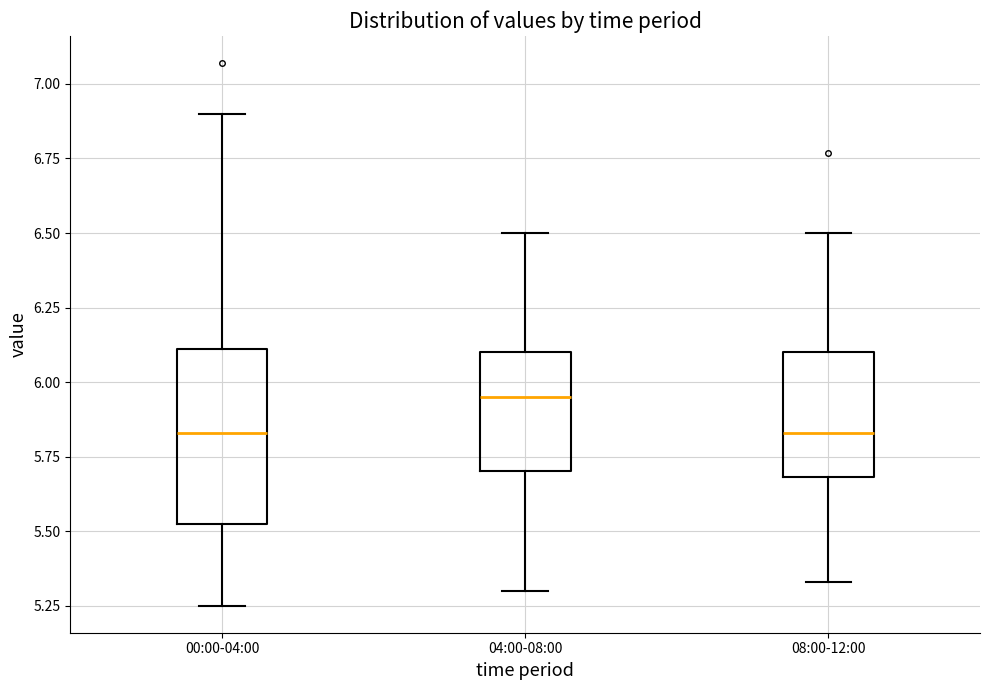

Comparing the boxes themselves (not the whiskers), which one is the tallest?

00:00-04:00